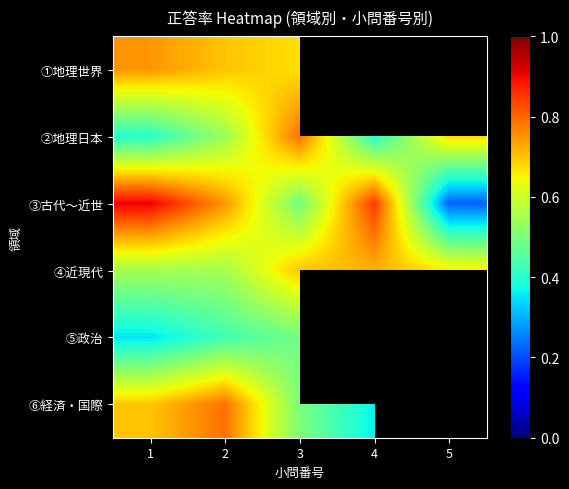

What is the maximum value shown in the chart?

0.9